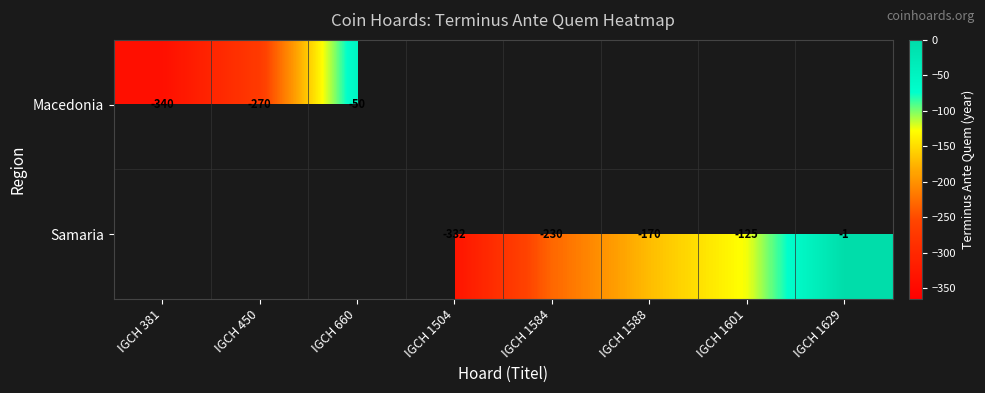

What is the smallest value displayed?

-340.0